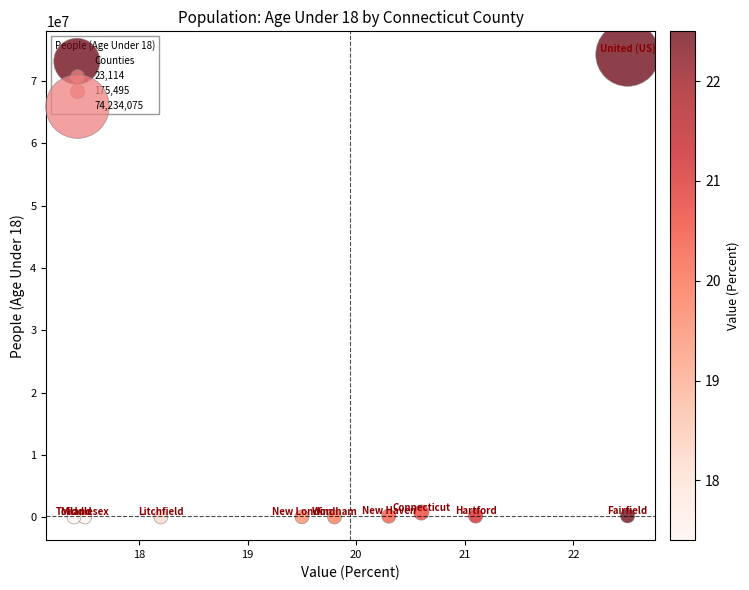

What is the average Y value?

7572306